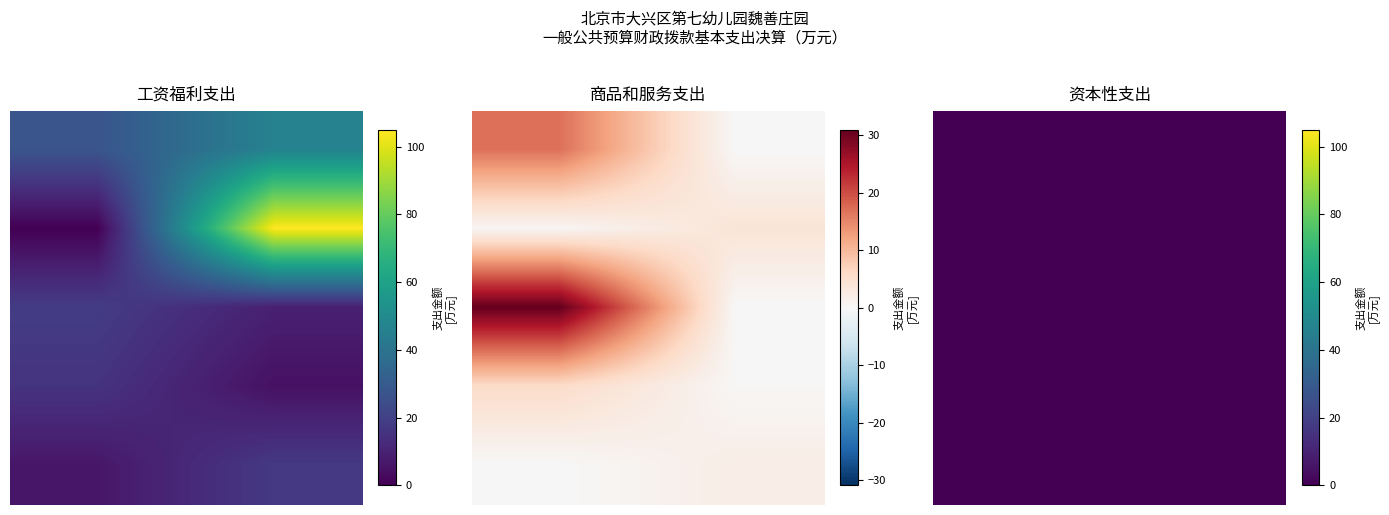

Is the value of 商品和服务支出 at 其他社会保障缴费 greater than the value of 资本性支出 at 津贴补贴?

No